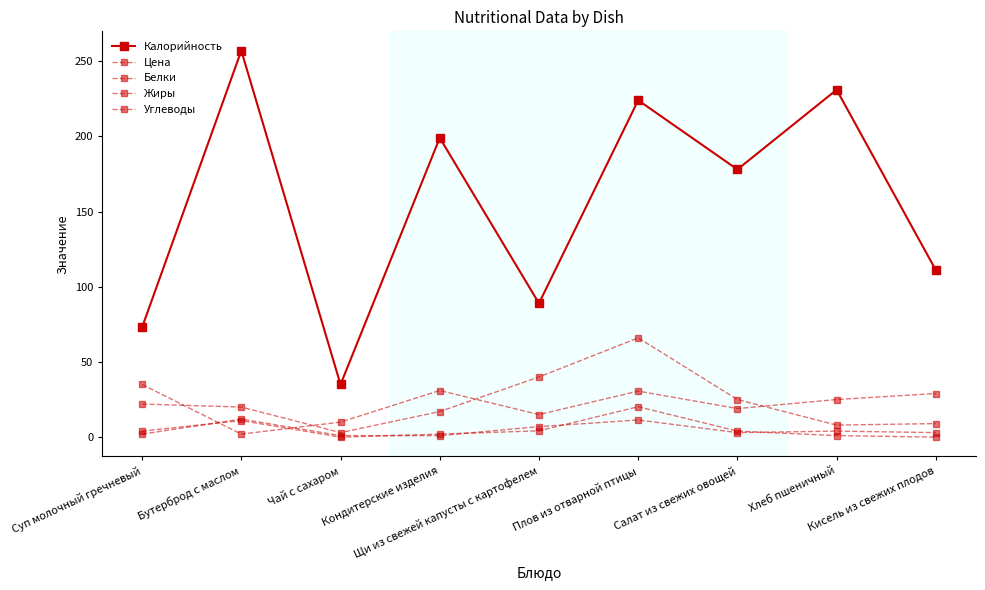

True or false: Цена and Калорийность intersect in this chart.

False